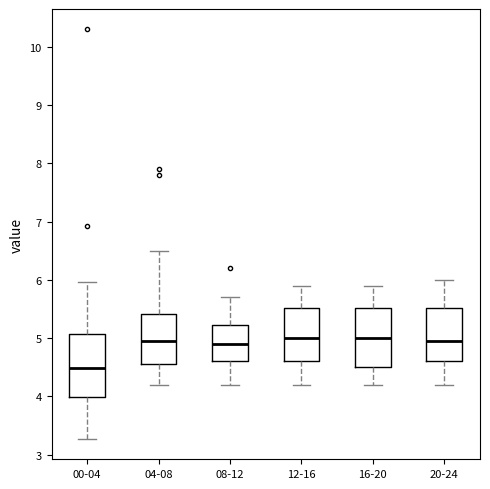

Reading left to right, transcribe this box plot: for each box, give where its median line is, the range the box spans, and where its two whiskers end, as read against the y-axis. The values are not printed on the chart, so give them approximately, as read against the axis.

00-04: median 4.5, box 4.0 to 5.1, whiskers 3.3 to 6.0
04-08: median 5.0, box 4.6 to 5.4, whiskers 4.2 to 6.5
08-12: median 4.9, box 4.6 to 5.2, whiskers 4.2 to 5.7
12-16: median 5.0, box 4.6 to 5.5, whiskers 4.2 to 5.9
16-20: median 5.0, box 4.5 to 5.5, whiskers 4.2 to 5.9
20-24: median 5.0, box 4.6 to 5.5, whiskers 4.2 to 6.0